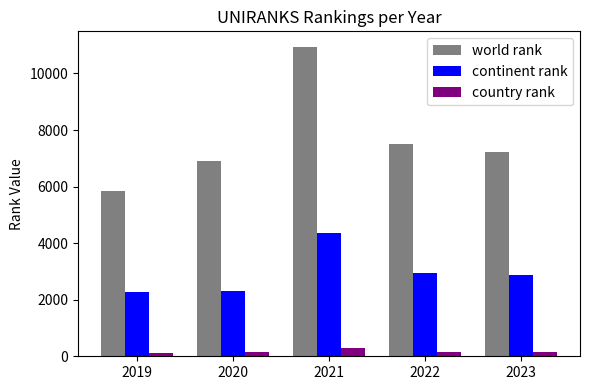

List the labels in order of world rank value, largest first.

2021, 2022, 2023, 2020, 2019